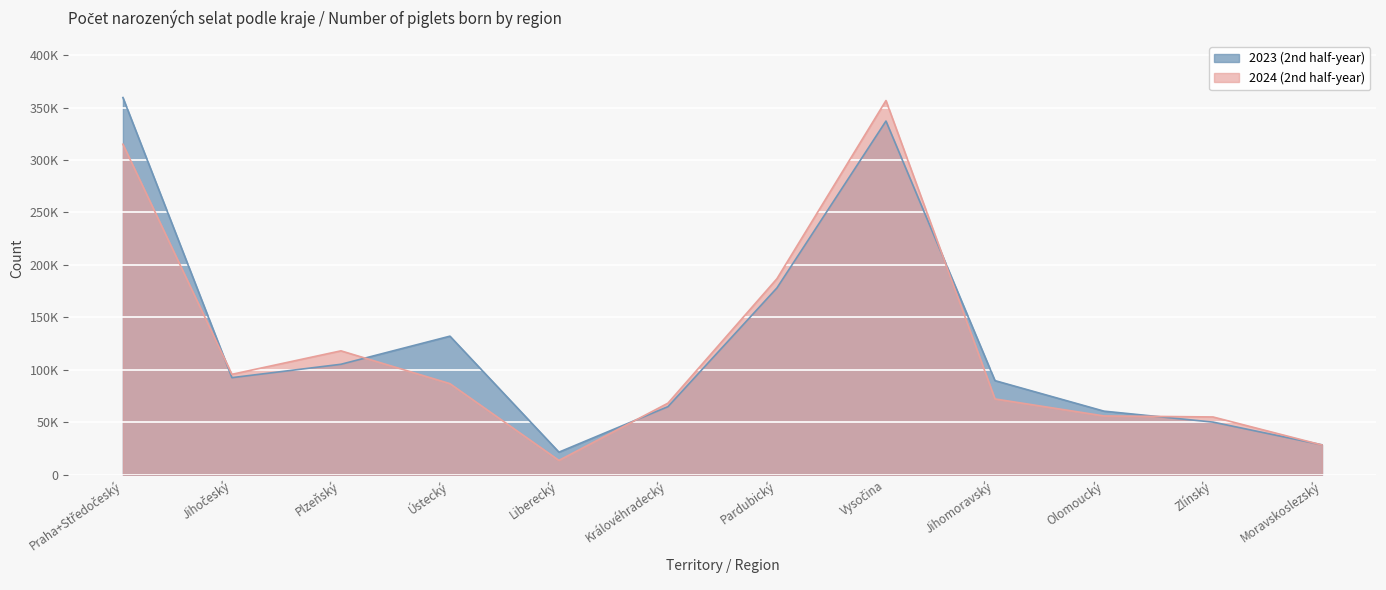

What is the difference between the second highest and second lowest values in the 2023 (2nd half-year) series?

308720